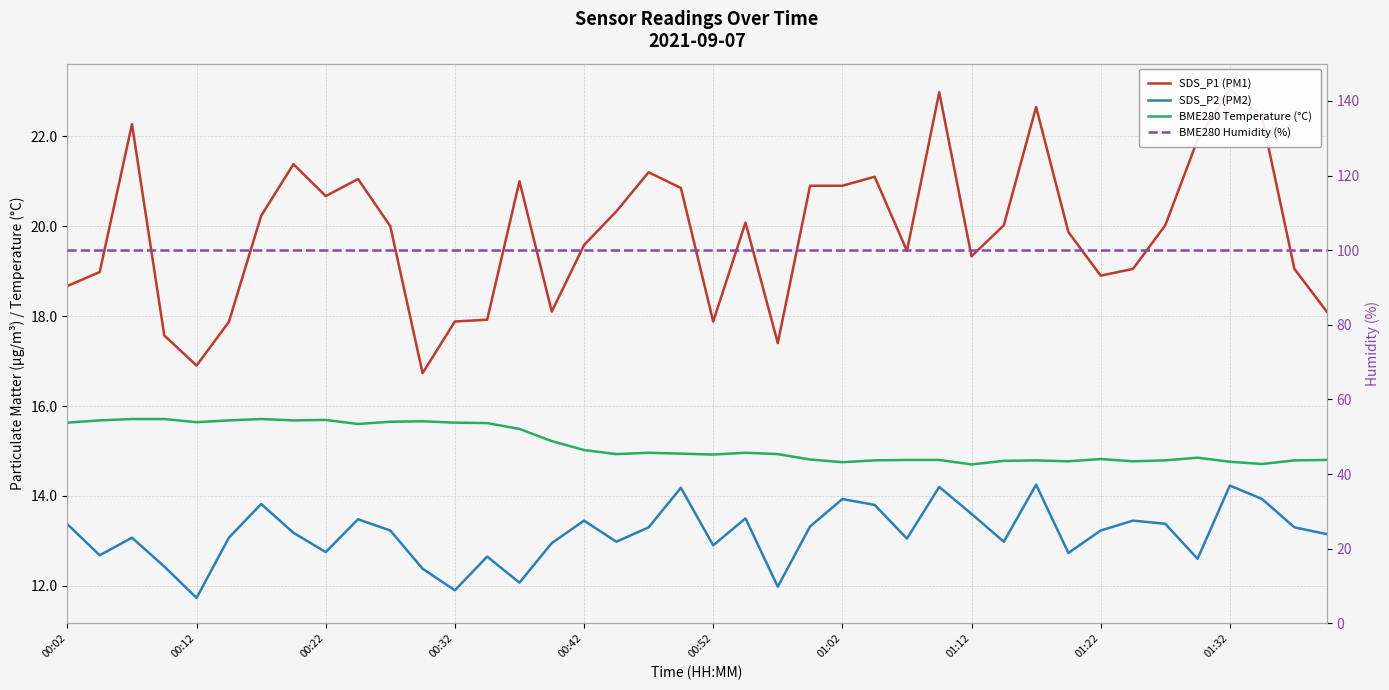

What is the difference between the BME280 Temperature (°C) values at 19 and 14?

0.6